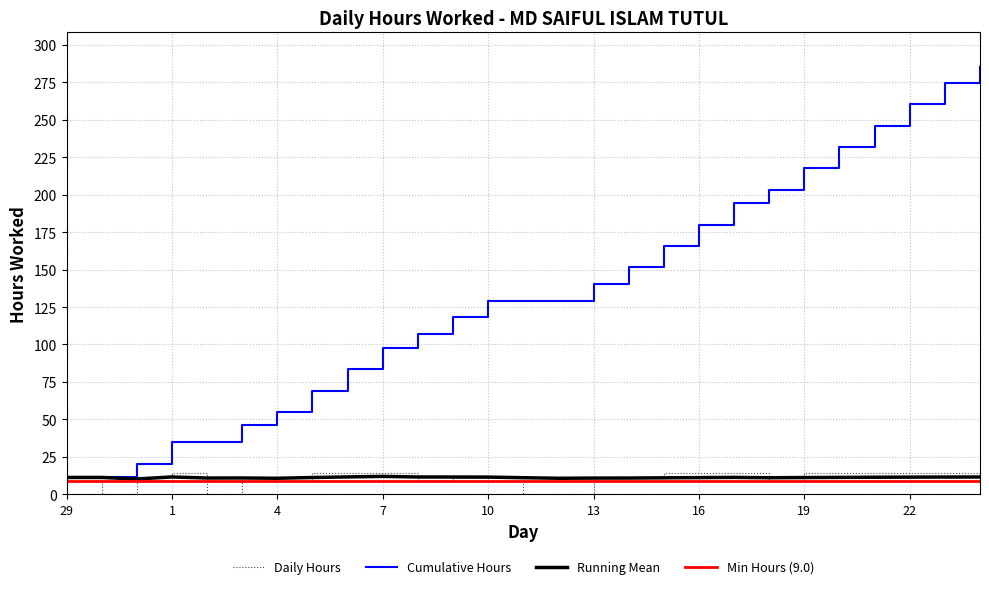

Reading left to right, what are all the values shown in this chart?

Daily Hours: 29=11.2	30=0.0	31=9.2	1=14.3	2=0.0	3=11.2	4=9.0	5=14.3	6=14.3	7=14.1	8=9.7	9=11.2	10=10.9	11=0.0	12=0.0	13=11.2	14=11.1	15=14.2	16=14.2	17=14.2	18=9.1	19=14.3	20=14.1	21=14.2	22=14.2	23=14.1	24=11.1
Cumulative Hours: 29=11.2	30=11.2	31=20.5	1=34.7	2=34.7	3=46.0	4=55.0	5=69.2	6=83.5	7=97.6	8=107.2	9=118.4	10=129.3	11=129.3	12=129.3	13=140.5	14=151.7	15=165.8	16=180.0	17=194.3	18=203.4	19=217.7	20=231.8	21=246.1	22=260.3	23=274.4	24=285.5
Running Mean: 29=11.2	30=11.2	31=10.2	1=11.6	2=10.9	3=10.9	4=10.7	5=11.2	6=11.6	7=12.0	8=11.6	9=11.5	10=11.5	11=11.1	12=10.7	13=10.8	14=10.9	15=11.0	16=11.2	17=11.3	18=11.1	19=11.2	20=11.3	21=11.4	22=11.5	23=11.5	24=11.6